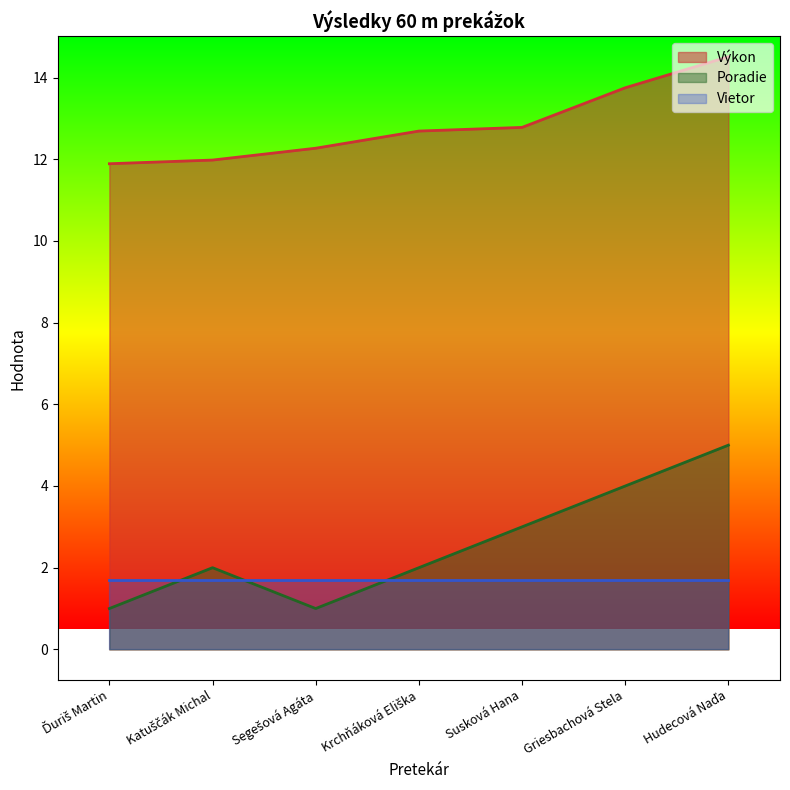

Is it true that Výkon equals 6.8 at Segešová Agáta?

False